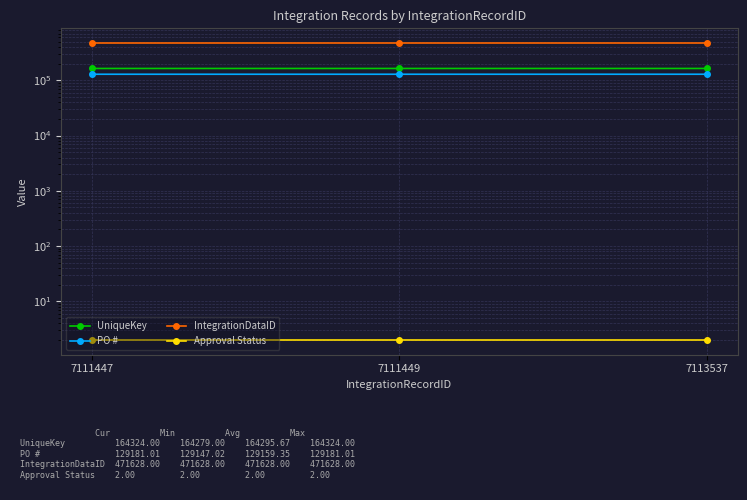

How many lines are shown in the chart?

4